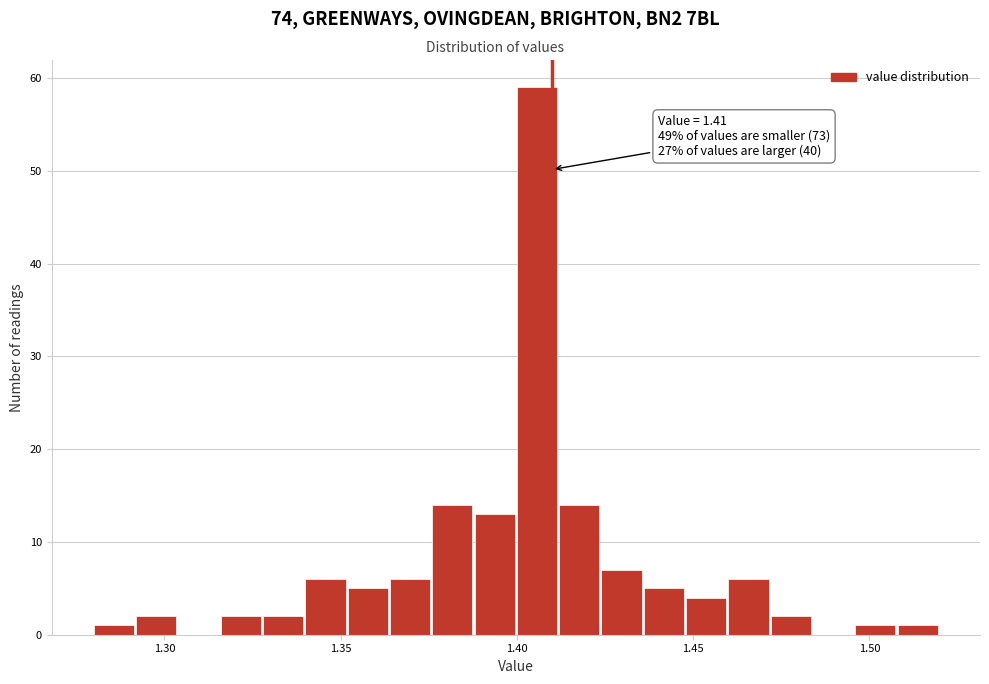

Around what value on the x-axis is the tallest bar? Give the approximate position of its centre, as read against the axis.

1.405